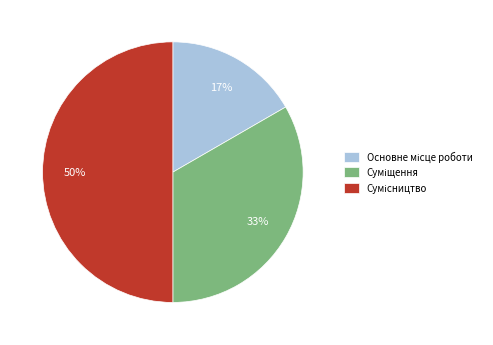

To the nearest percent, what is the difference between the largest and smallest slice percentages?

33%